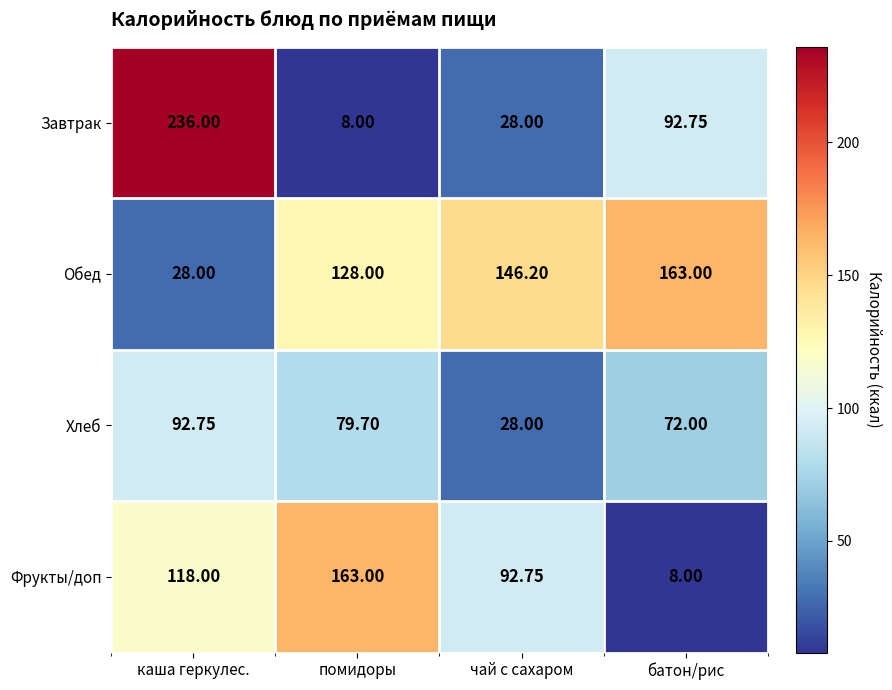

Which series has the widest spread of values?

Завтрак